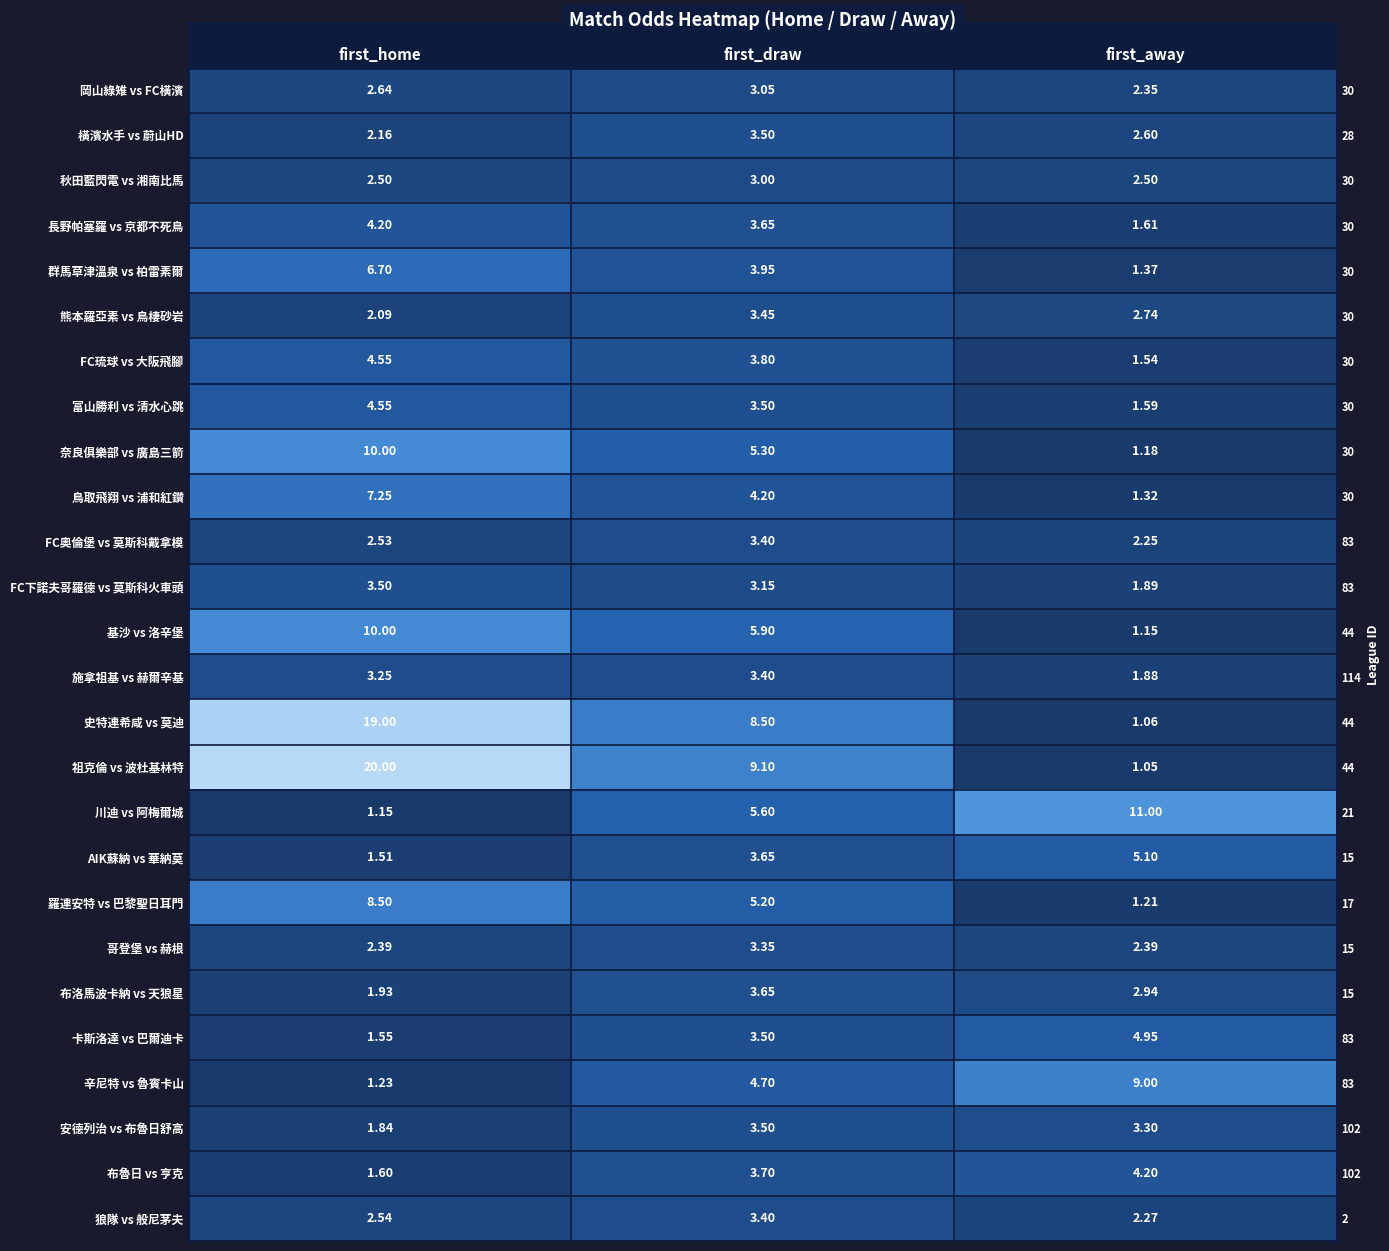

How many series are shown in this chart?

26